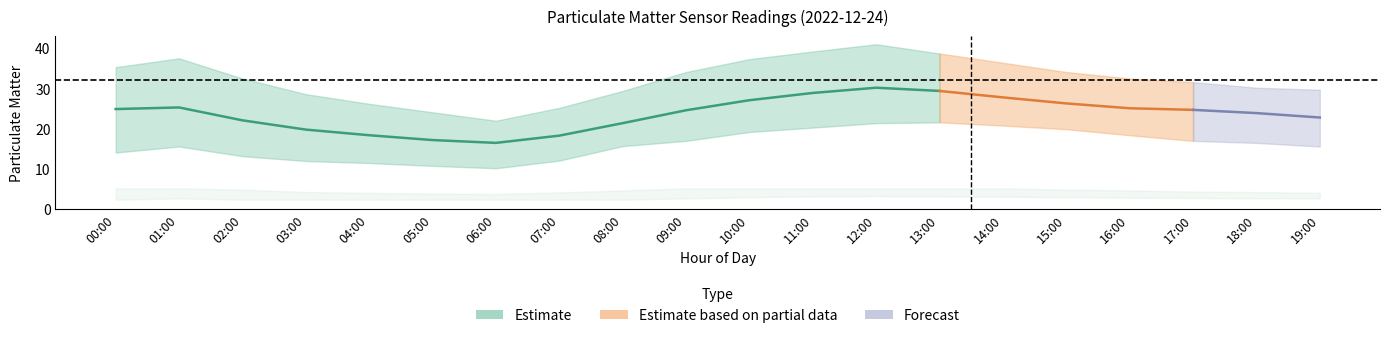

The value of P1_lower at 01:00 is 15.6. True or false?

True